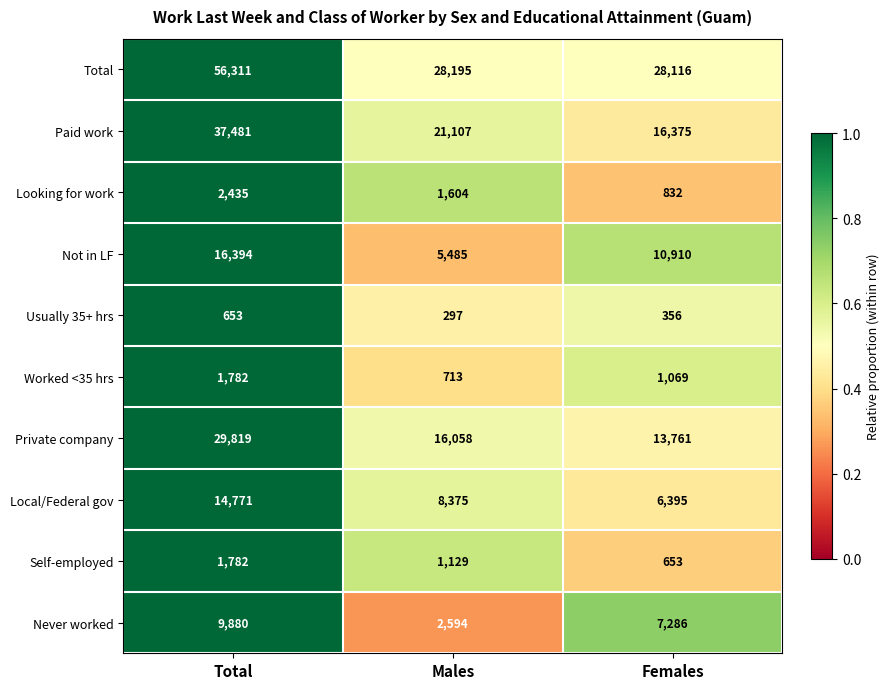

What is the difference between the highest and lowest values at Males?

27898